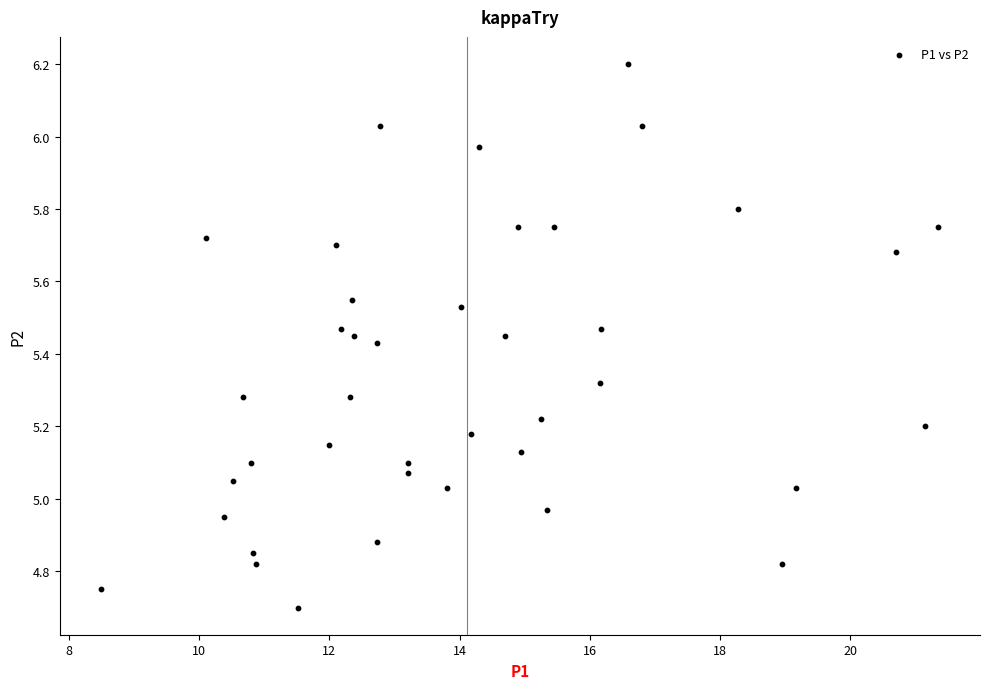

What is the range of Y values (max minus min)?

1.5